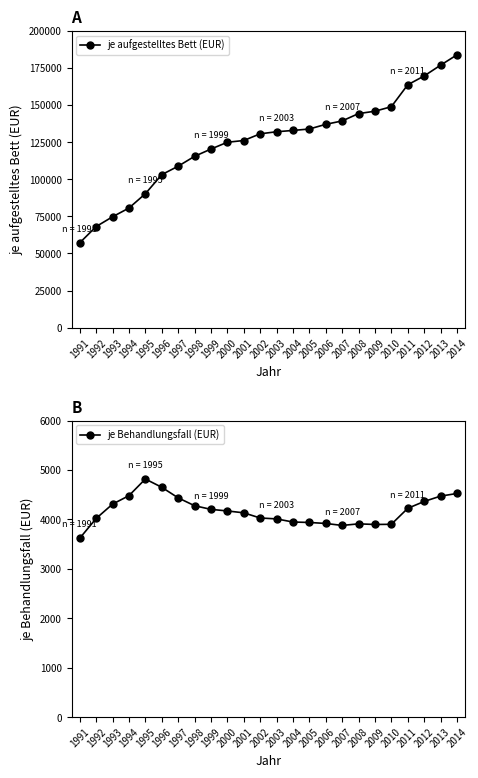

Read the je Behandlungsfall (EUR) value at 2003.

4011.2